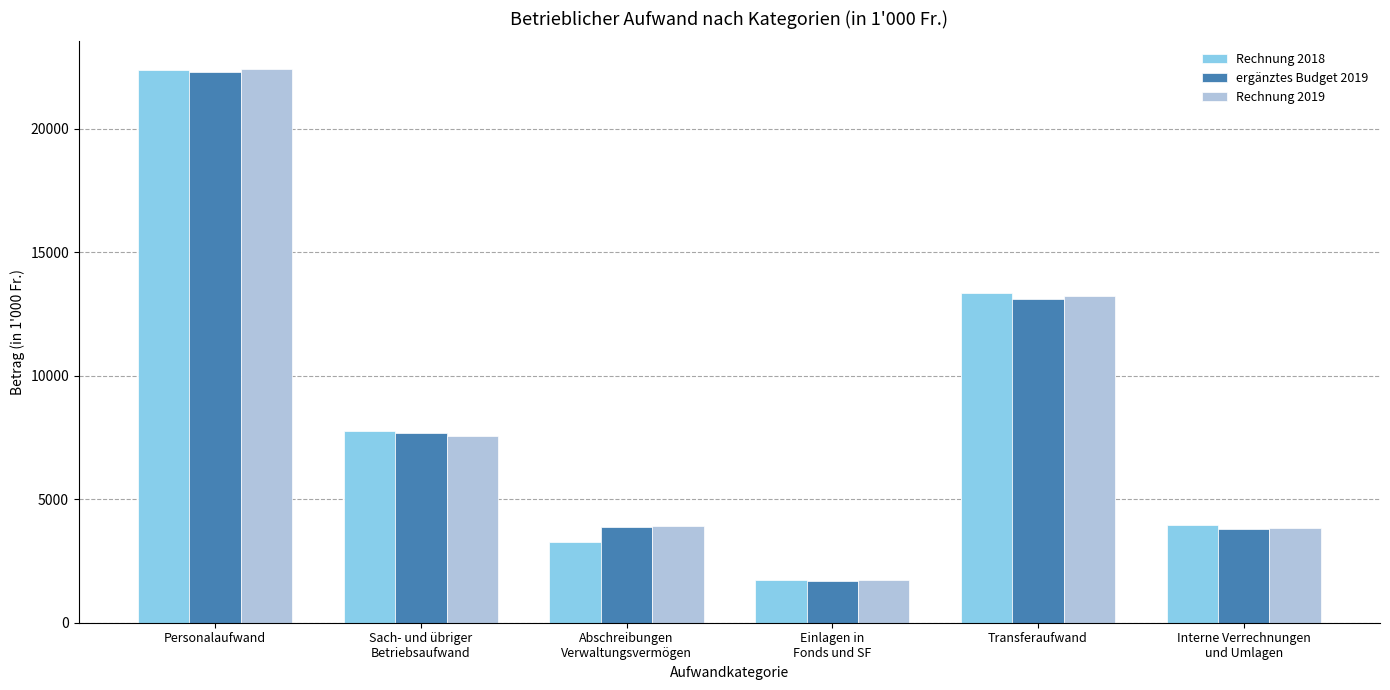

Which category has the highest value in the Rechnung 2019 series?

Personalaufwand